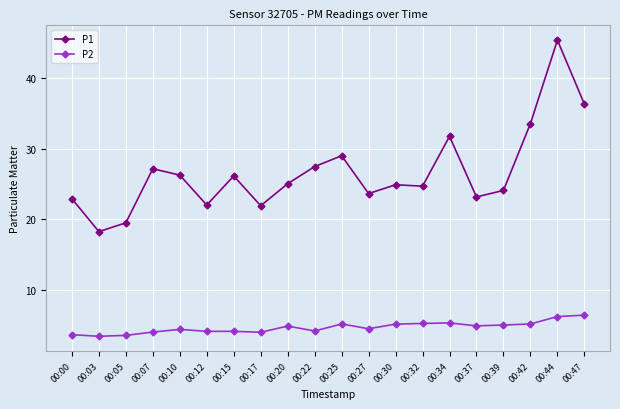

Is the value of P1 at 00:30 greater than the value of P2 at 00:34?

Yes